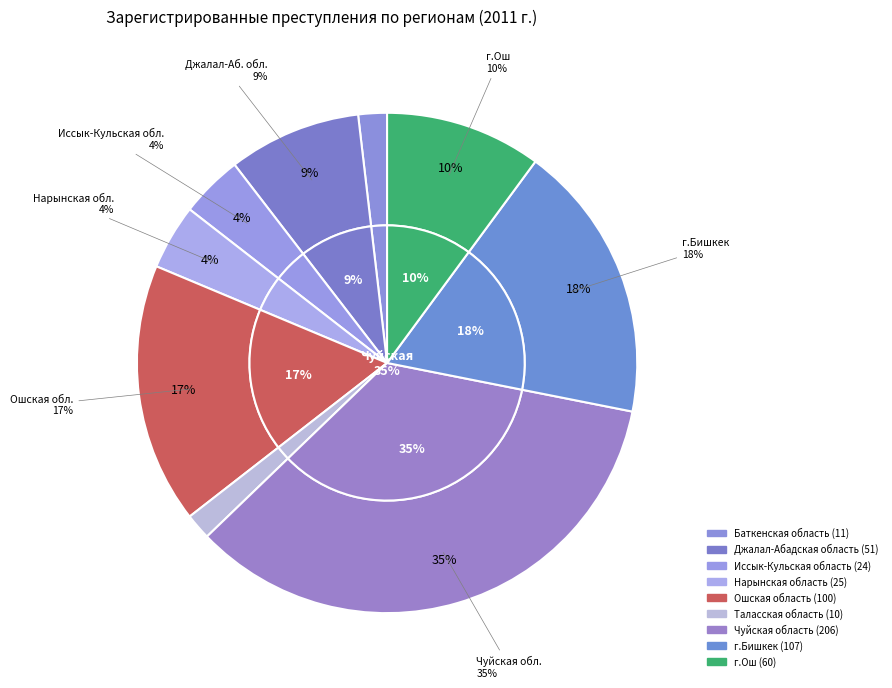

To the nearest percent, what portion does Таласская область represent?

2%